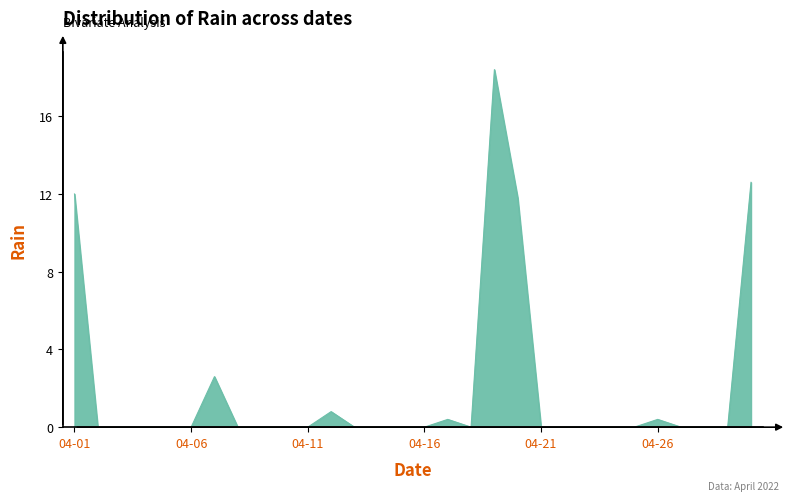

What is the maximum value shown in the chart?

18.4